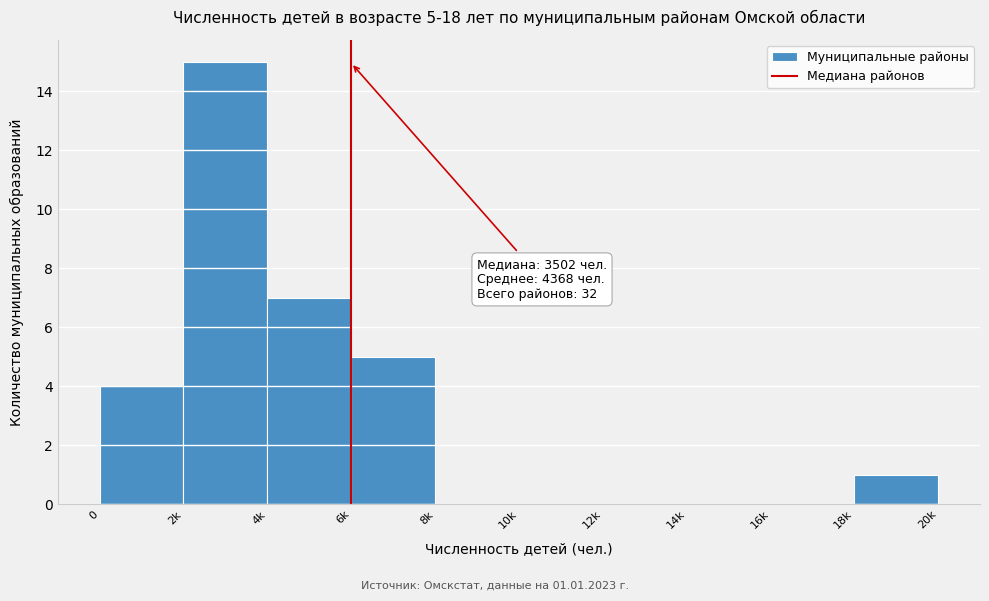

Reading left to right, list all the values displayed in this chart.

0=4	2k=15	4k=7	6k=5	8k=0	10k=0	12k=0	14k=0	16k=0	18k=1